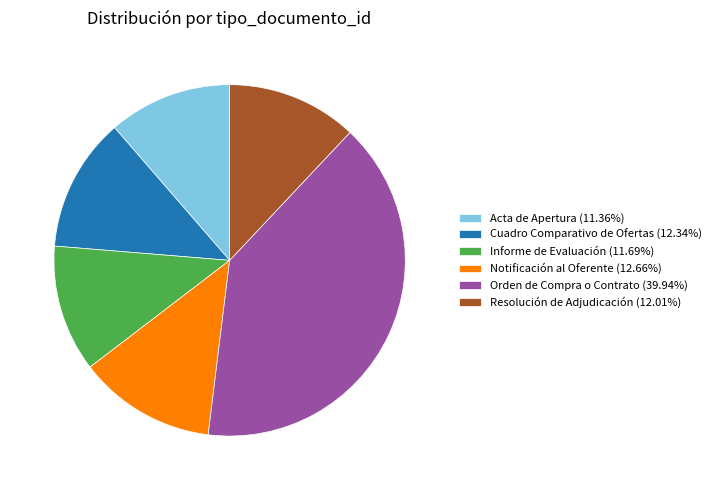

Combined, do Resolución de Adjudicación (12.01%) and Cuadro Comparativo de Ofertas (12.34%) account for over 50%?

No